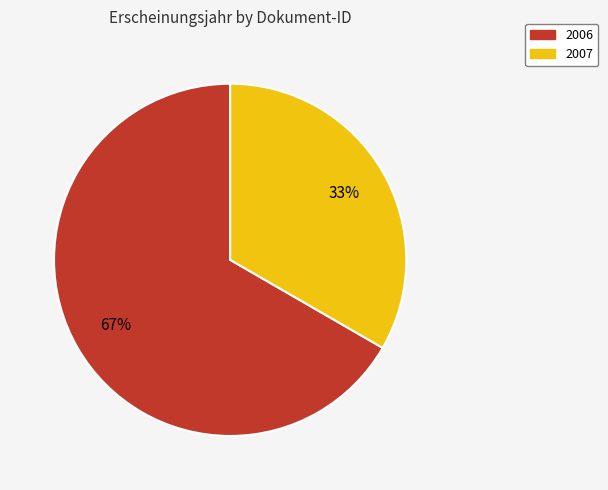

To the nearest percent, what is the average slice percentage?

50%